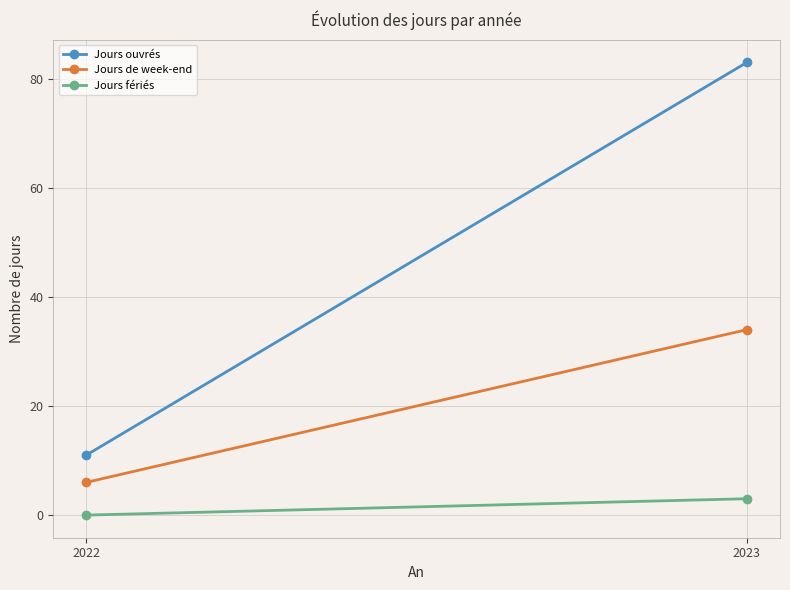

What is the value of the Jours ouvrés point at the 2nd from the left?

83